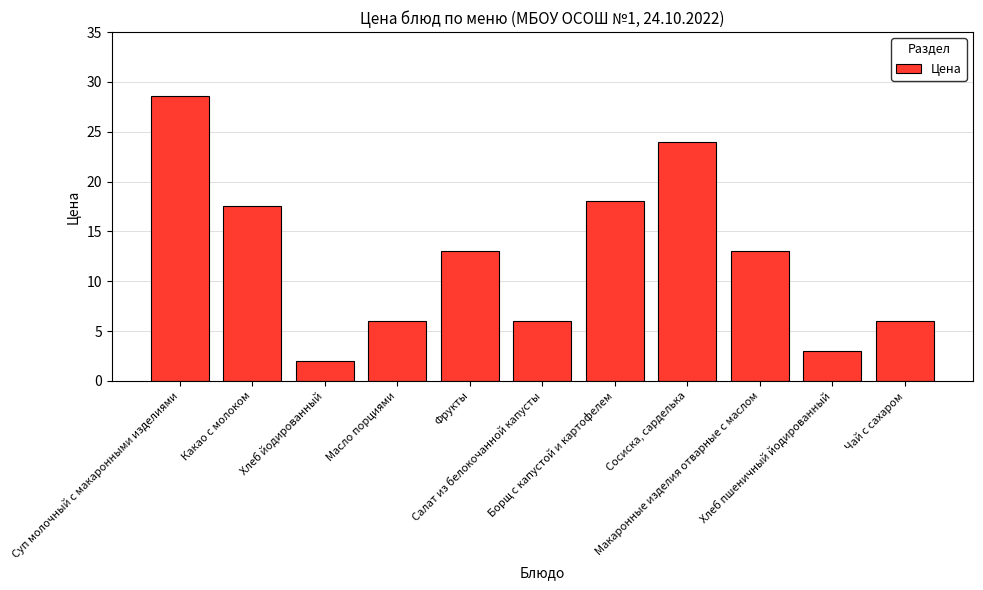

How many data points are less than 13?

5